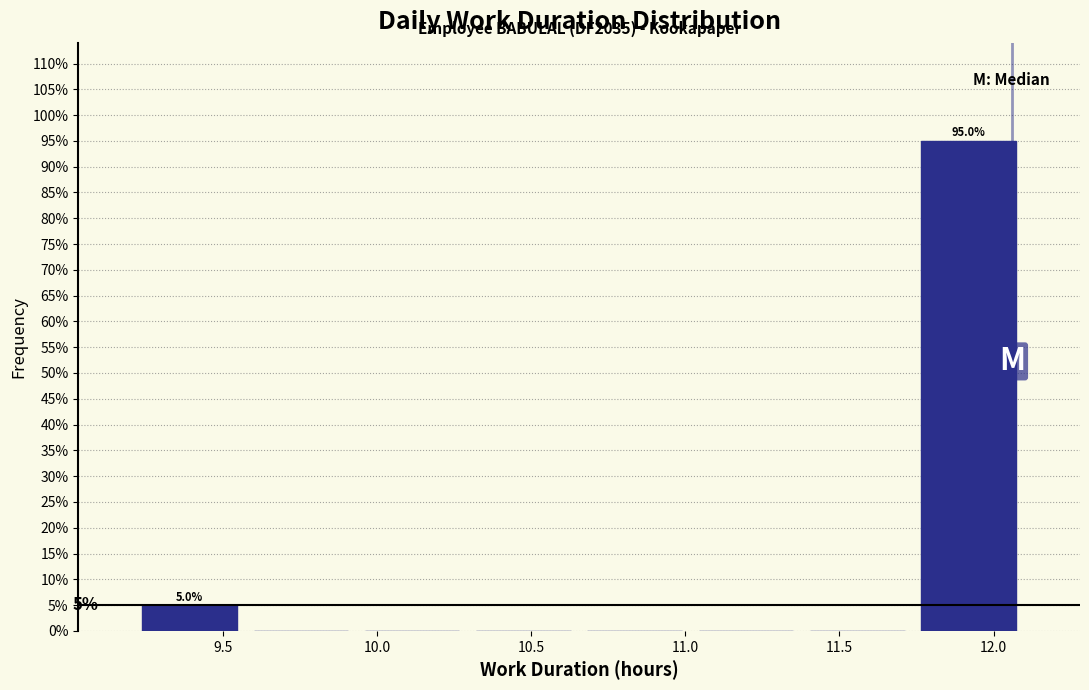

Which range on the x-axis has the tallest bar?

11.75 to 12.10